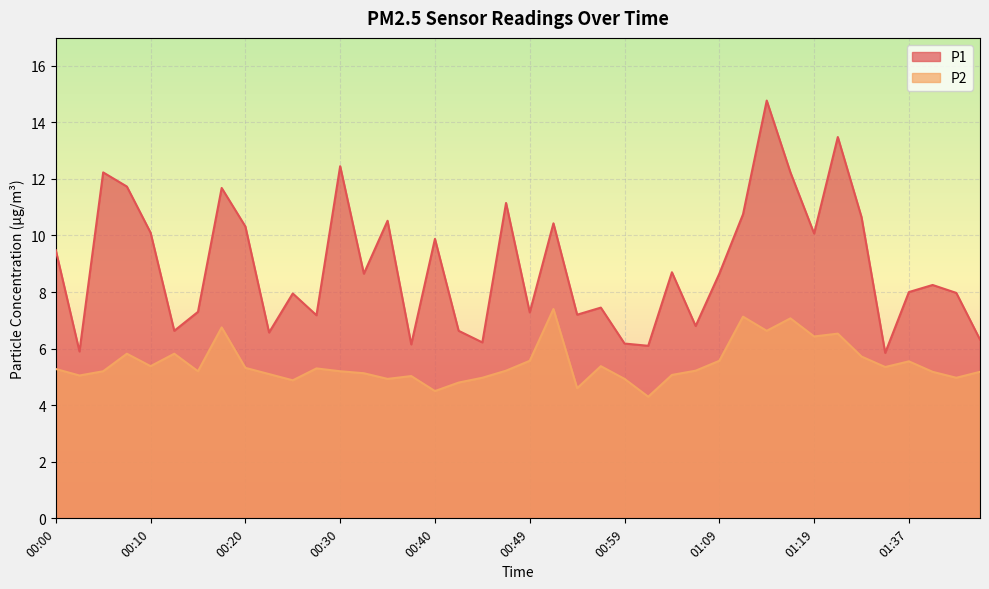

What is the difference between the second highest and second lowest values in the P2 series?

2.6